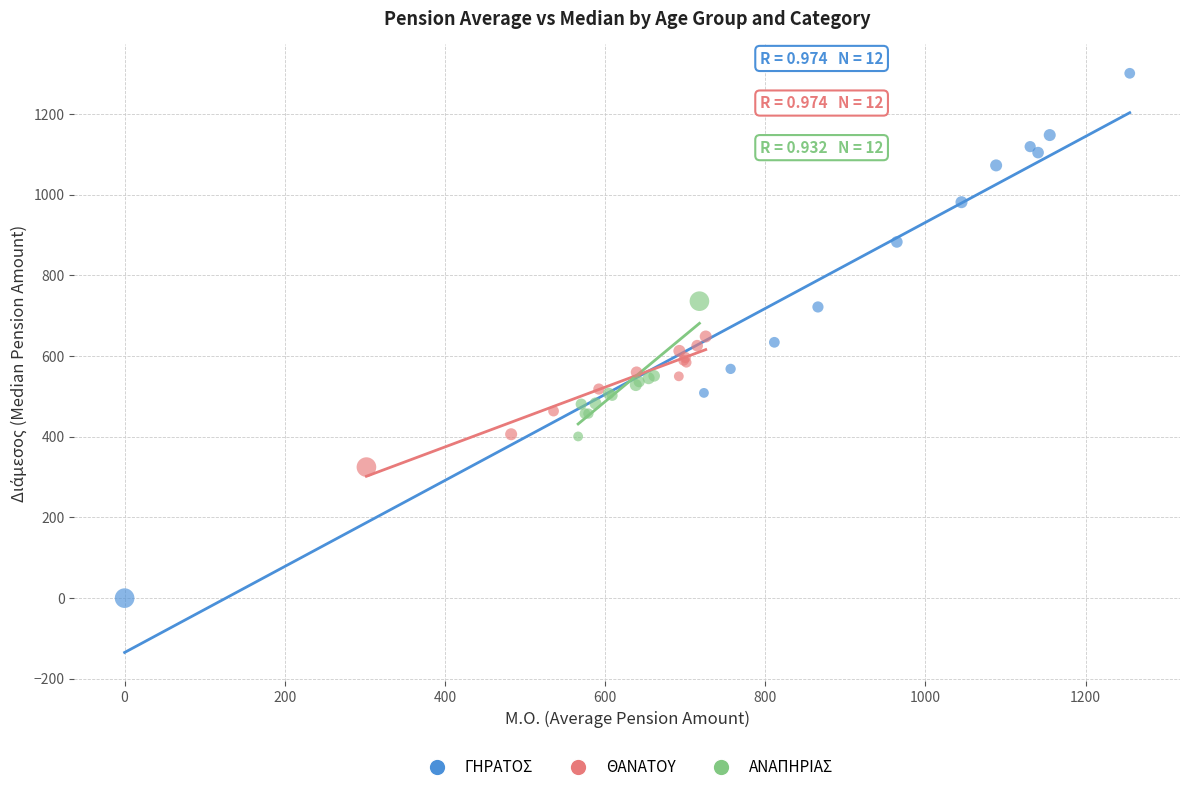

Which series has the largest Y range (max minus min)?

ΓΗΡΑΤΟΣ